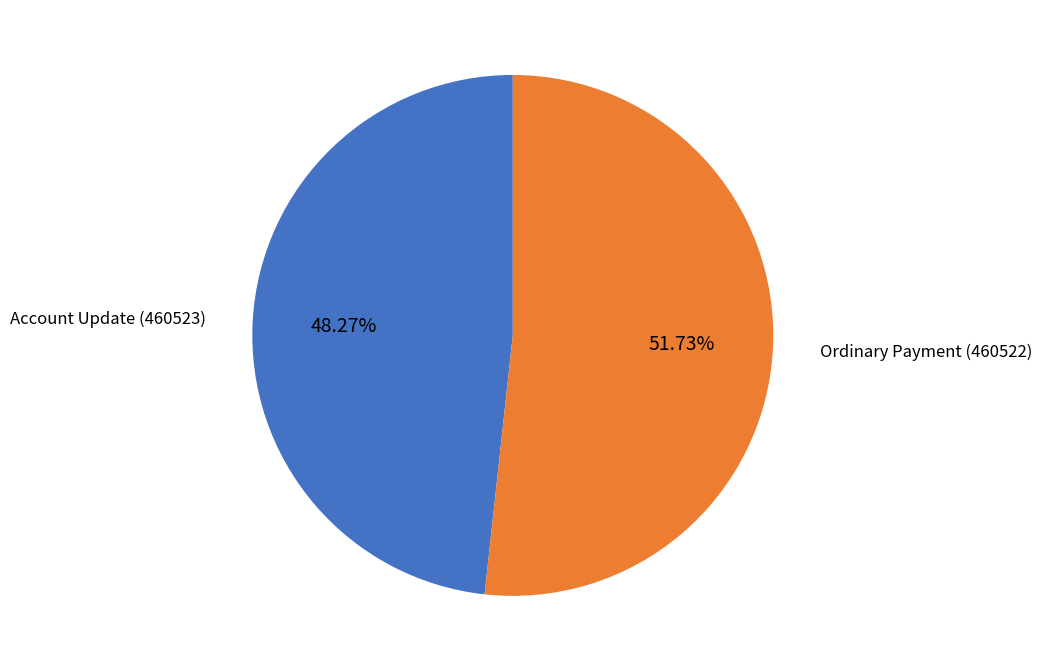

What percentage is NOT represented by Ordinary Payment (460522)?

48.3%